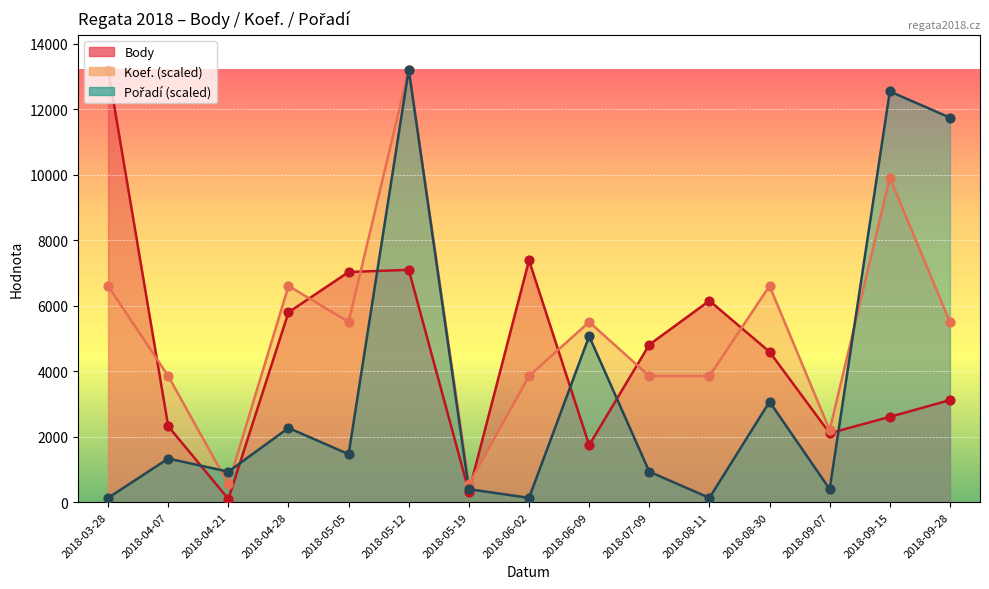

Which series contains the lowest Y value?

Body